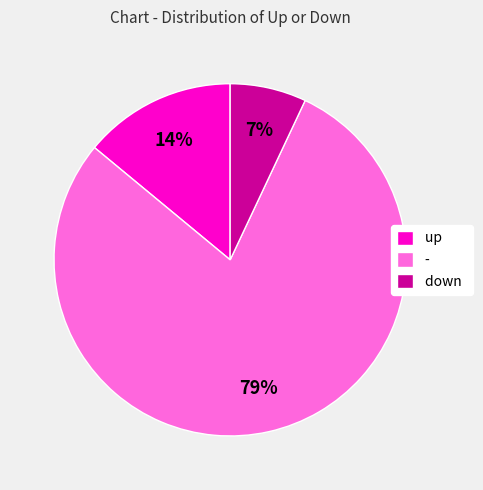

Does - account for over 50% of the chart?

Yes